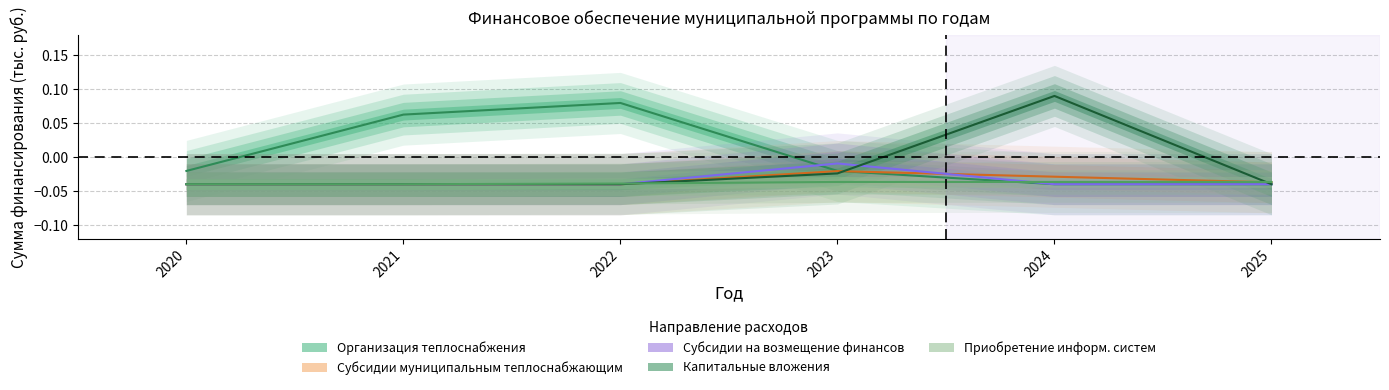

At how many categories does at least one series exceed 0?

3